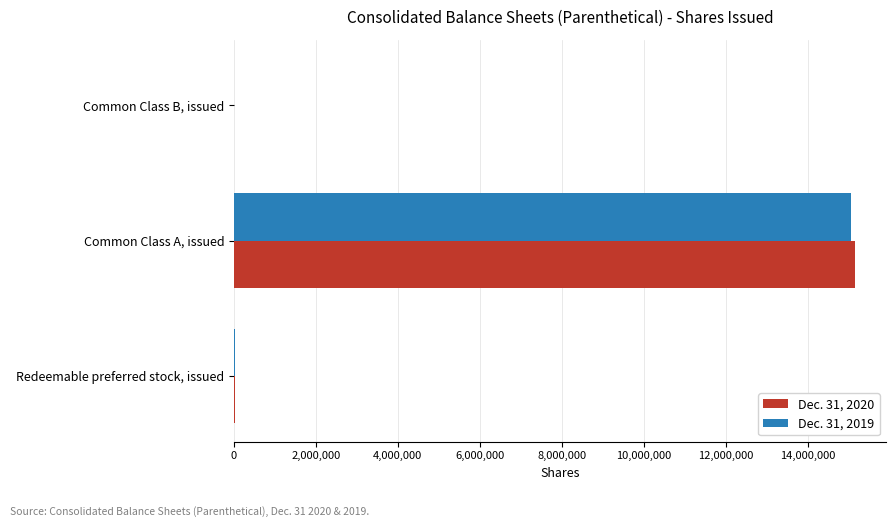

What is the total value across all series at Common Class A, issued?

30193291